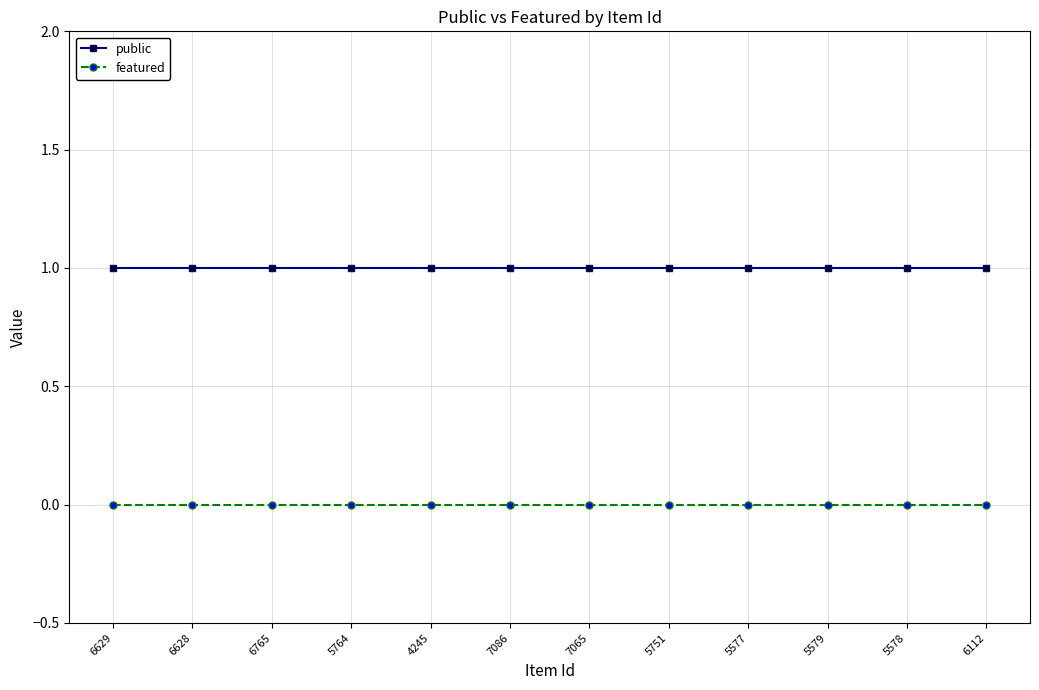

How many distinct data groups are displayed?

2